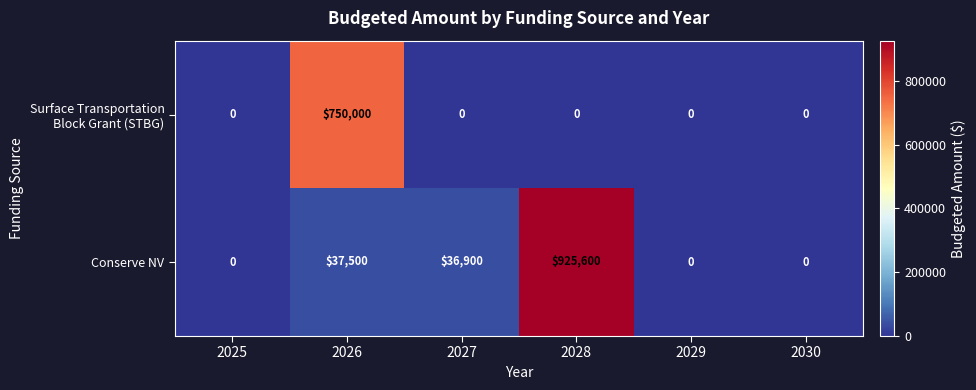

The Conserve NV series shows 386663 at 2028. True or false?

False